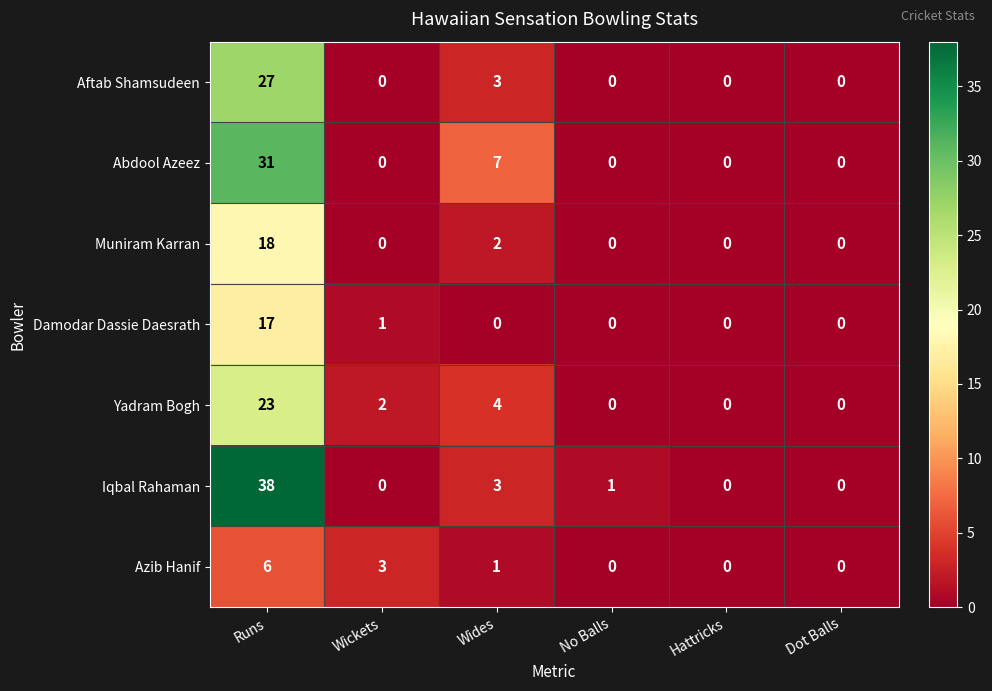

Between Wickets and Wides, which series saw the biggest shift?

Abdool Azeez